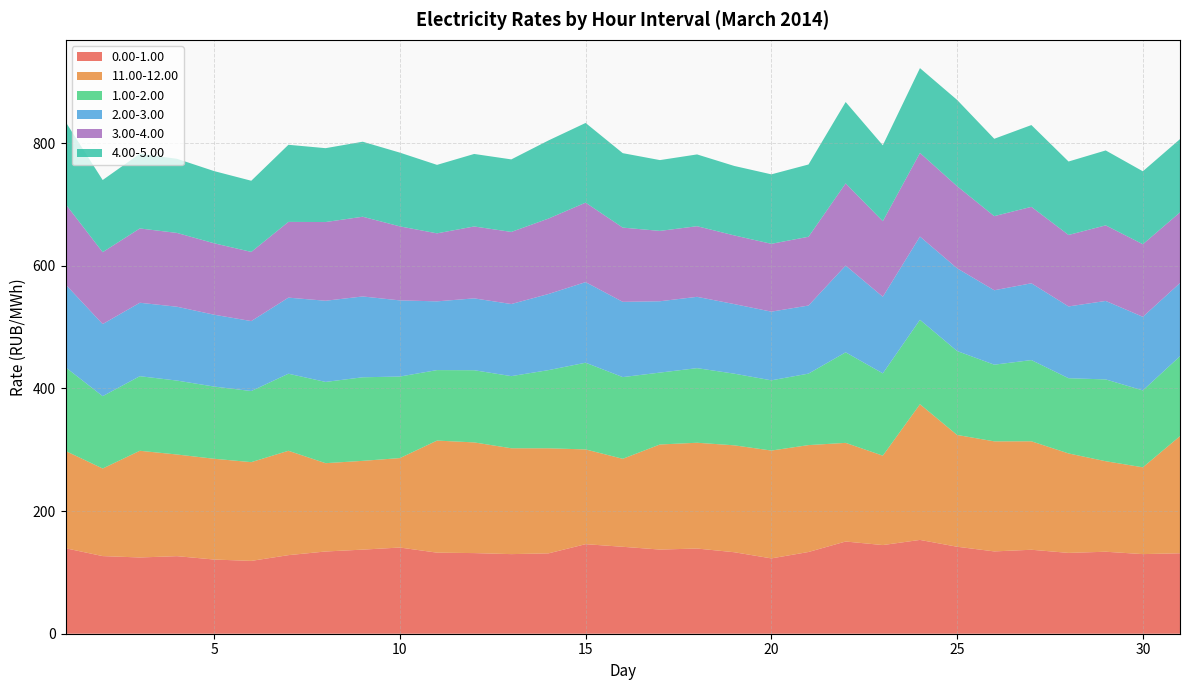

Reading right to left, transcribe all the data shown in this chart.

0.00-1.00: 131.2	129.8	133.7	131.8	136.9	134.2	141.8	153.0	144.6	150.4	133.3	122.8	132.9	138.9	137.2	141.8	146.0	131.0	129.8	131.5	132.2	140.5	137.1	134.1	128.1	118.8	121.0	126.5	124.3	126.6	139.4
11.00-12.00: 191.0	141.5	147.6	162.2	176.8	179.4	182.3	221.3	145.8	160.8	174.3	175.8	174.3	172.5	171.3	143.5	154.5	171.3	172.6	180.5	182.8	145.8	144.8	144.0	170.2	161.0	164.3	165.8	173.9	142.8	158.7
1.00-2.00: 130.3	125.4	133.4	122.6	132.4	125.0	136.8	137.7	134.2	147.6	116.5	114.5	116.8	121.7	117.2	133.2	141.4	127.4	117.6	117.7	114.9	133.0	136.3	132.5	125.6	115.9	117.7	120.5	121.6	118.0	136.4
2.00-3.00: 119.3	120.0	128.0	117.1	125.2	121.3	134.9	135.7	125.0	141.5	111.0	112.0	113.5	116.3	116.3	122.7	131.4	124.1	117.5	117.2	112.1	124.2	131.8	132.4	124.1	114.1	117.1	120.4	119.7	117.6	135.1
3.00-4.00: 115.2	118.4	123.2	116.5	124.6	120.8	133.8	136.3	123.2	134.0	112.2	110.6	112.0	115.2	114.7	121.0	129.6	123.0	117.6	117.2	110.9	120.7	130.0	128.3	123.5	112.8	116.5	120.3	121.2	117.2	131.0
4.00-5.00: 119.5	118.9	122.2	119.7	133.3	126.1	140.7	138.3	123.7	132.7	117.8	113.2	113.3	117.0	115.5	121.4	129.9	127.4	118.3	118.2	111.6	120.3	122.3	120.5	125.7	116.0	117.7	120.9	121.8	117.6	134.2